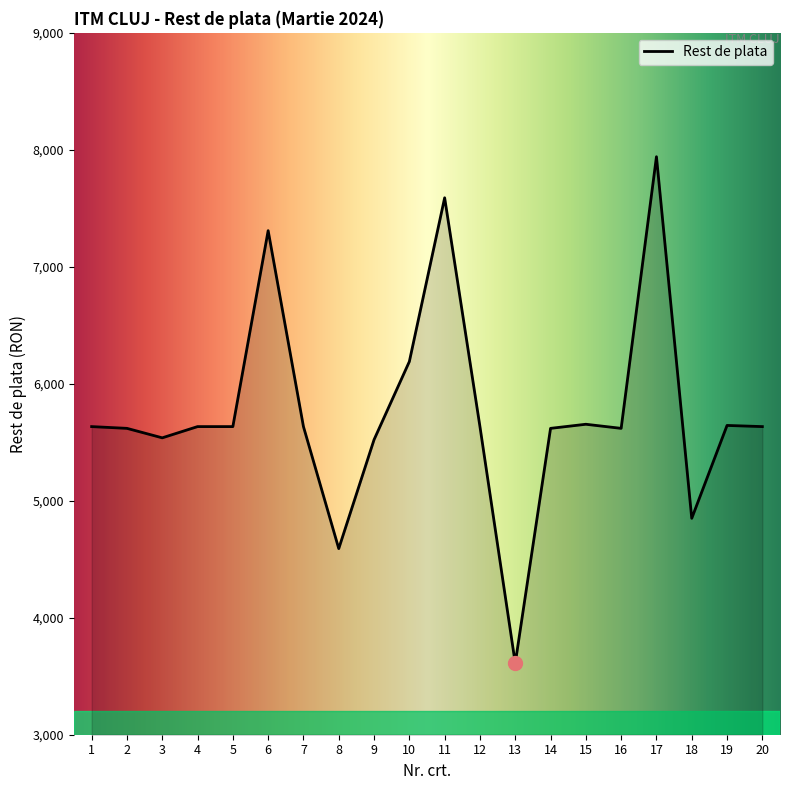

Read the value at 1, to the nearest 50.

5650